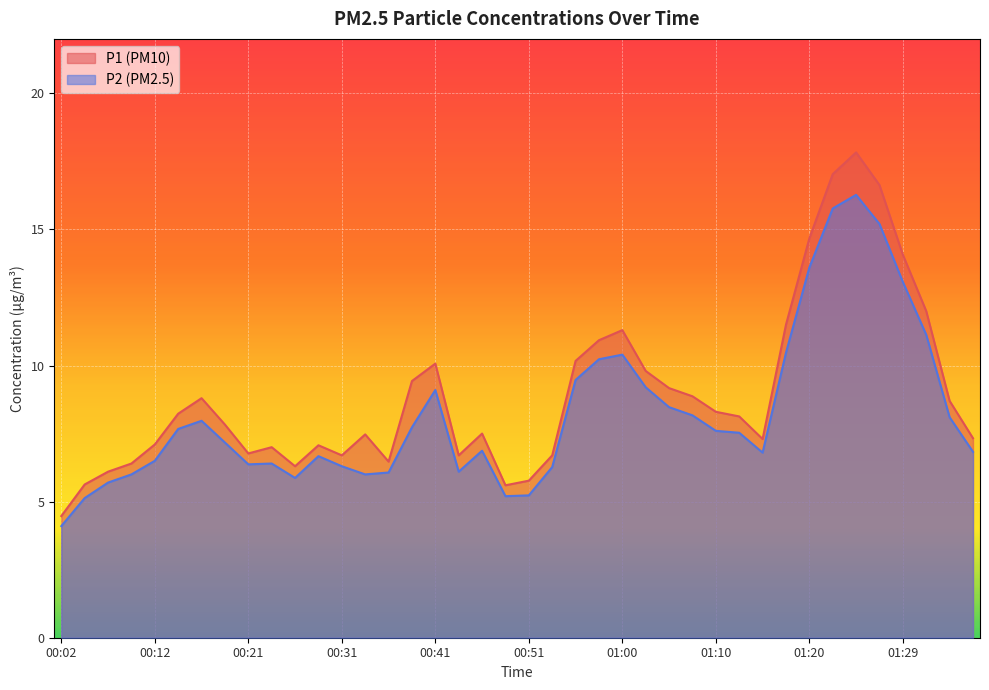

What is the sum of the P1 values at 00:46 and 01:03?

17.3